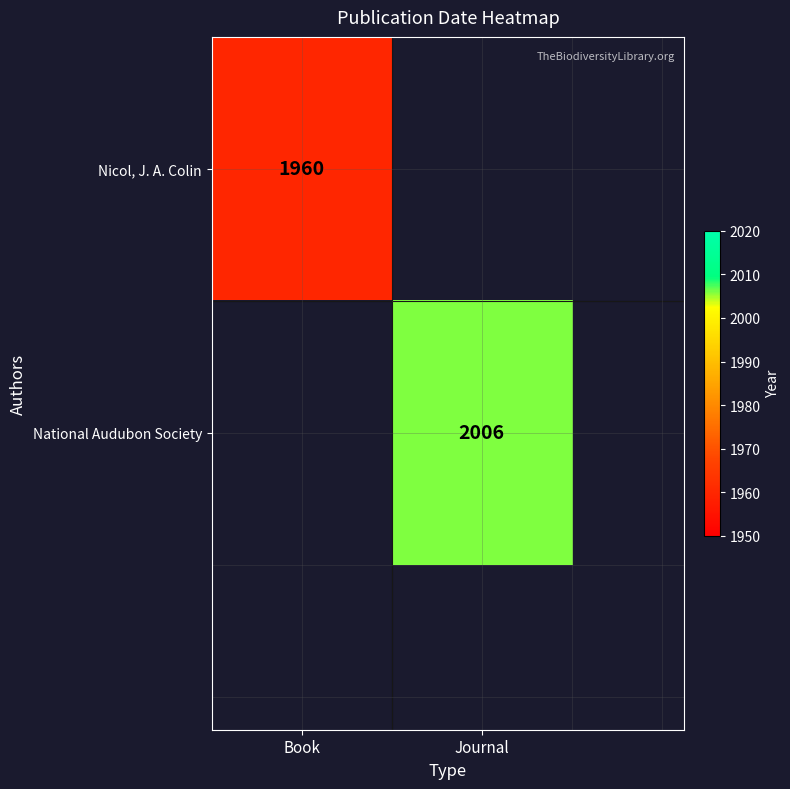

True or false: National Audubon Society has a value of 402 at Journal.

False